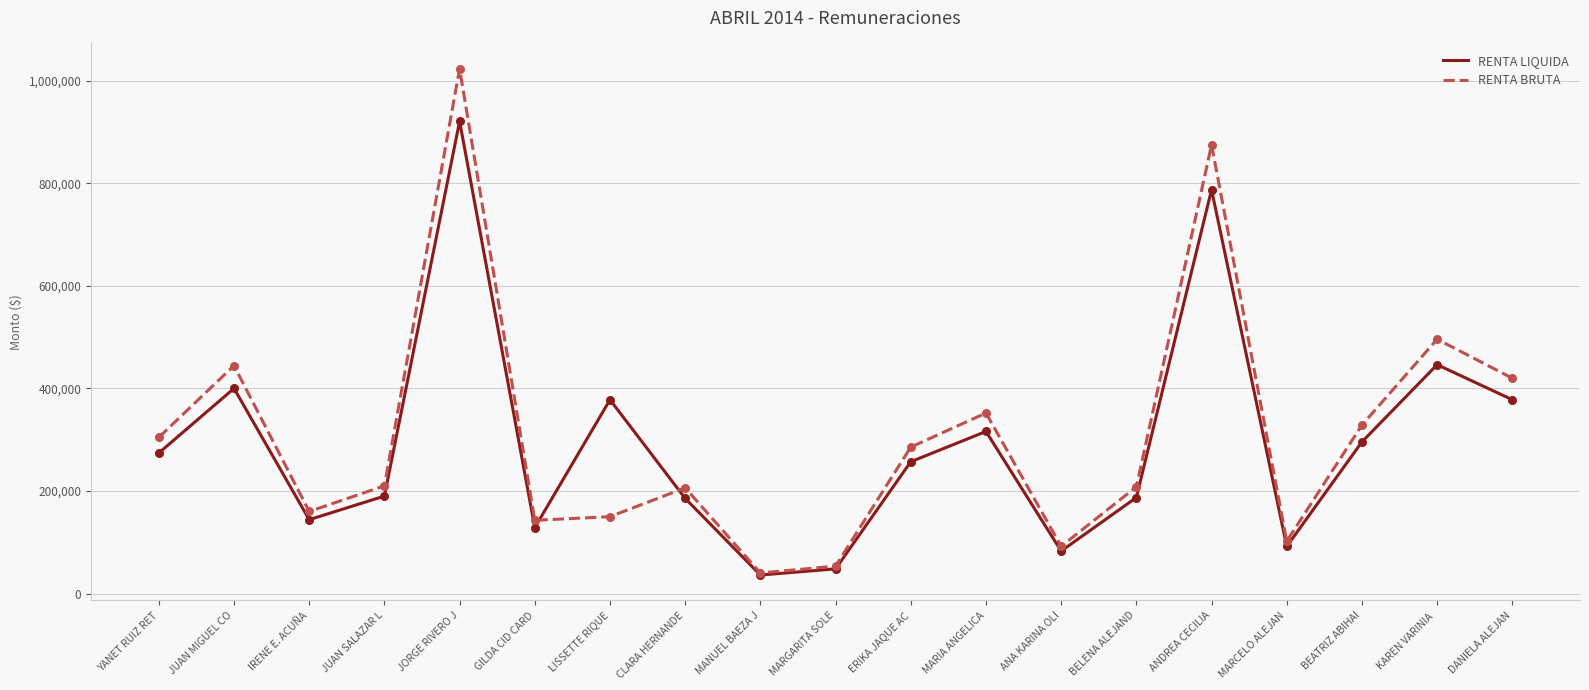

What is the spread (max minus min) of values at KAREN VARINIA ?

49589